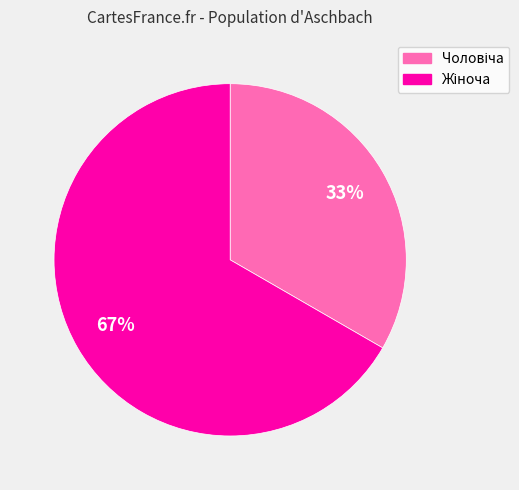

Is there any slice that represents more than half of the pie?

Yes